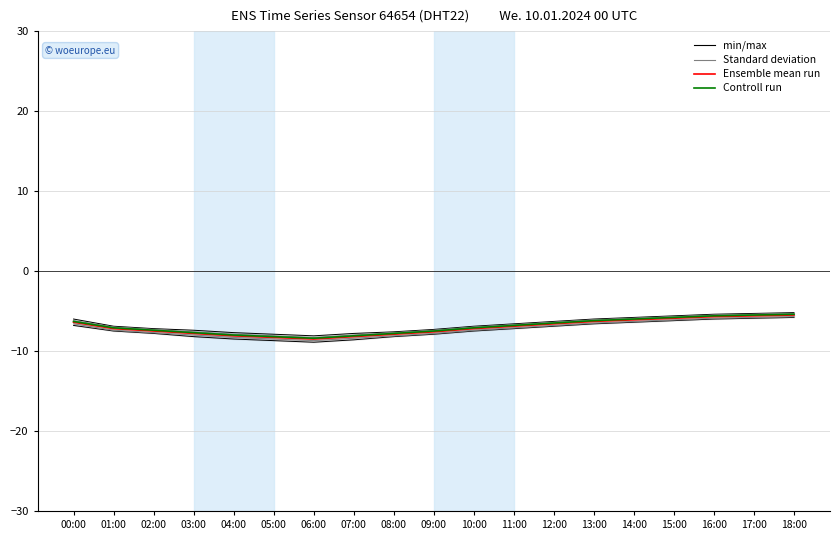

At which label does Ensemble mean run reach its minimum?

06:00